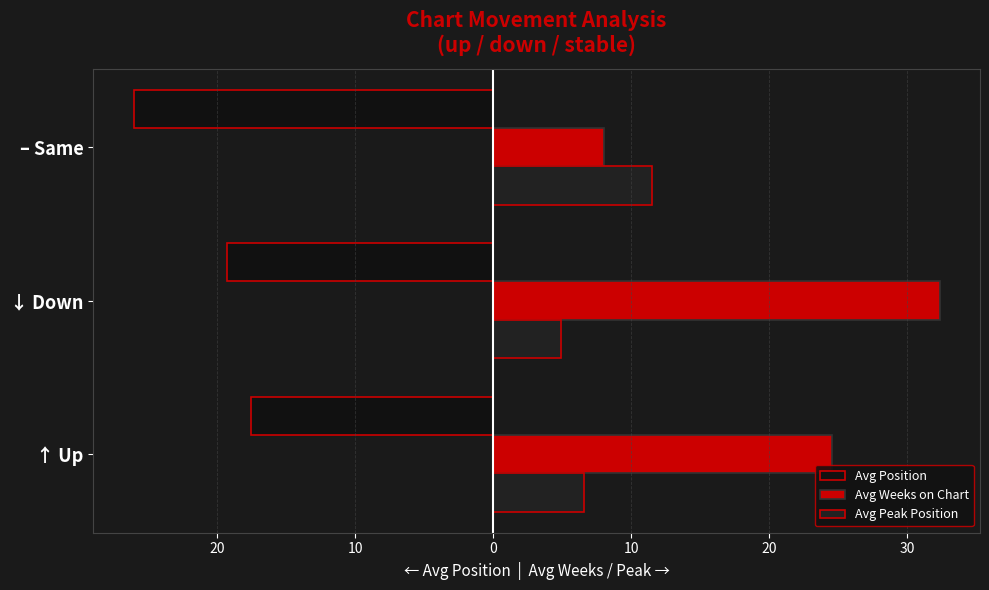

Are the bars grouped side by side (vs. stacked)?

Yes